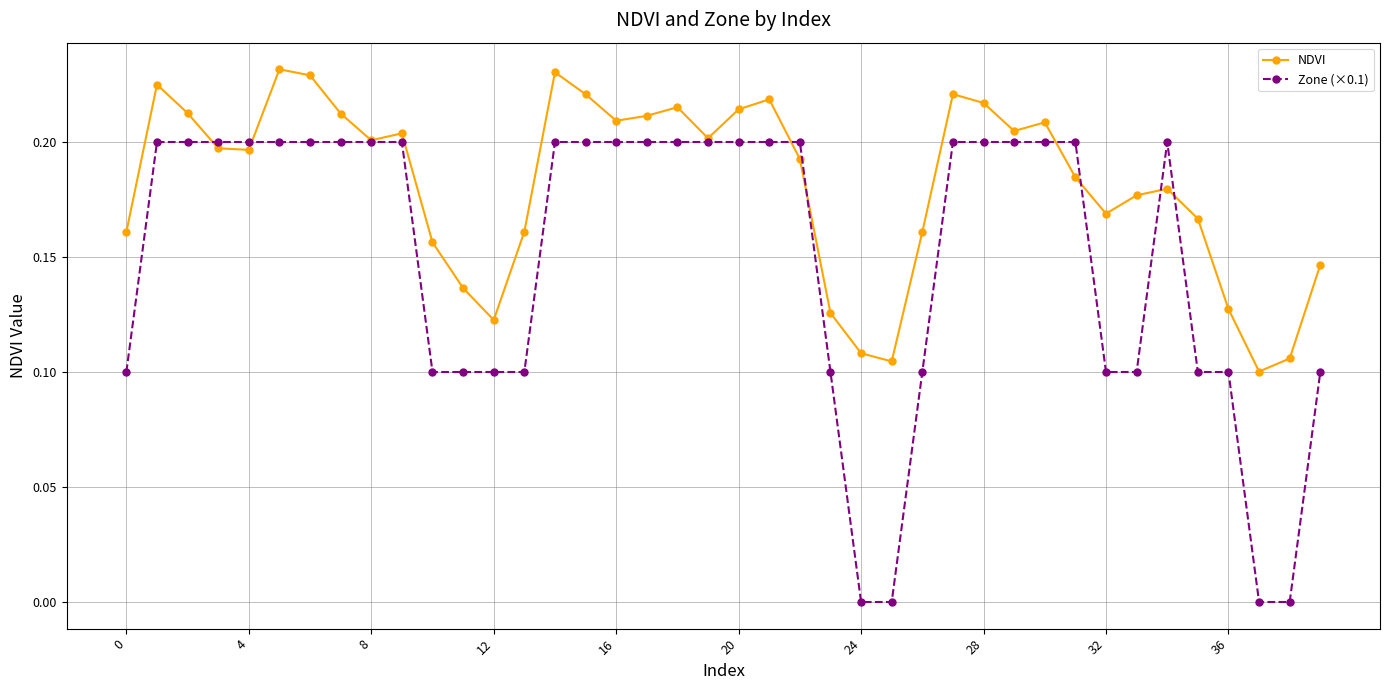

Which series has the widest spread of values?

Zone (×0.1)